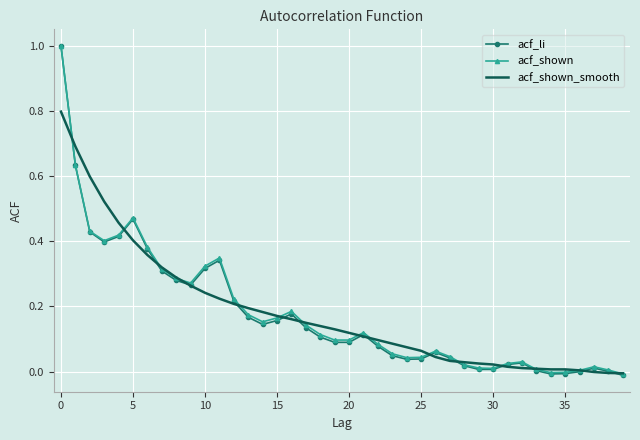

What is the greatest value displayed?

1.0